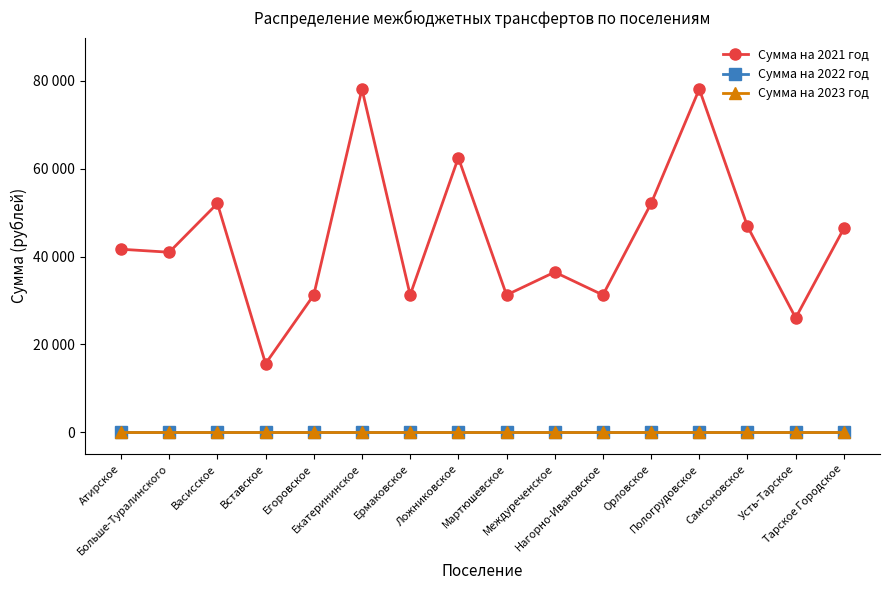

At Самсоновское, list the series in order from largest to smallest.

Сумма на 2021 год, Сумма на 2022 год, Сумма на 2023 год